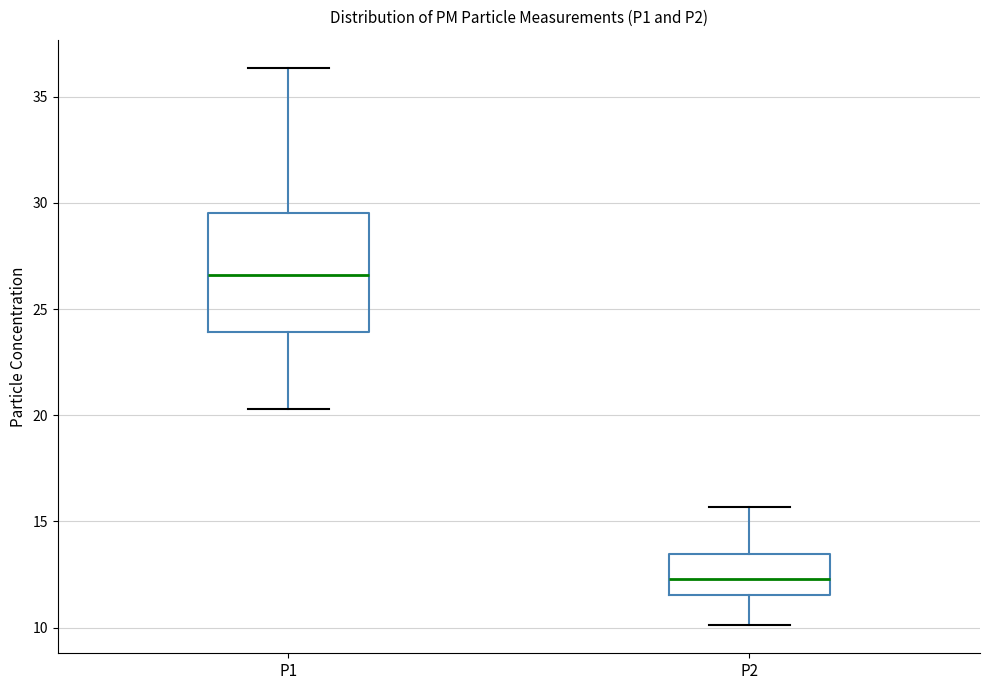

Which box has the highest median line?

P1